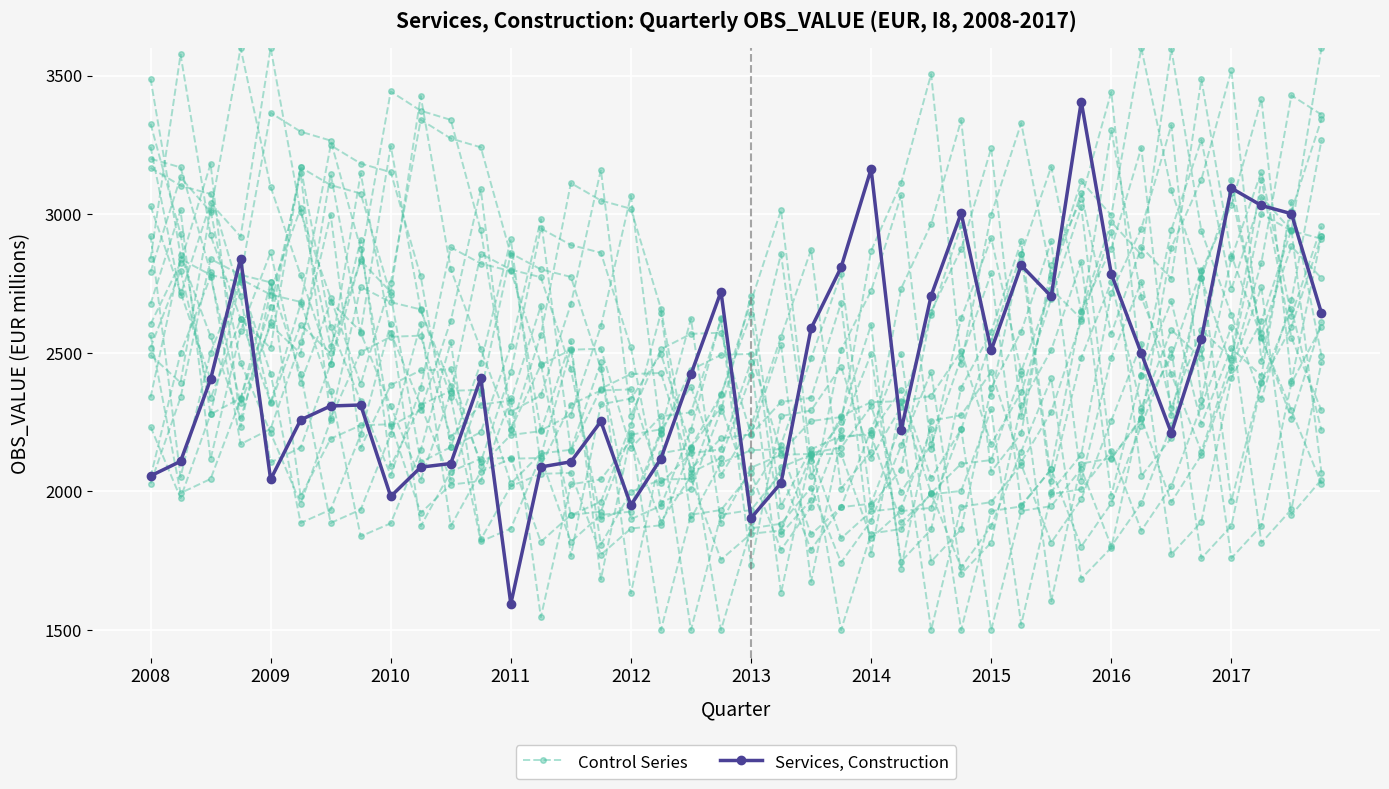

What is the average value of the Services, Construction series?

2446.2